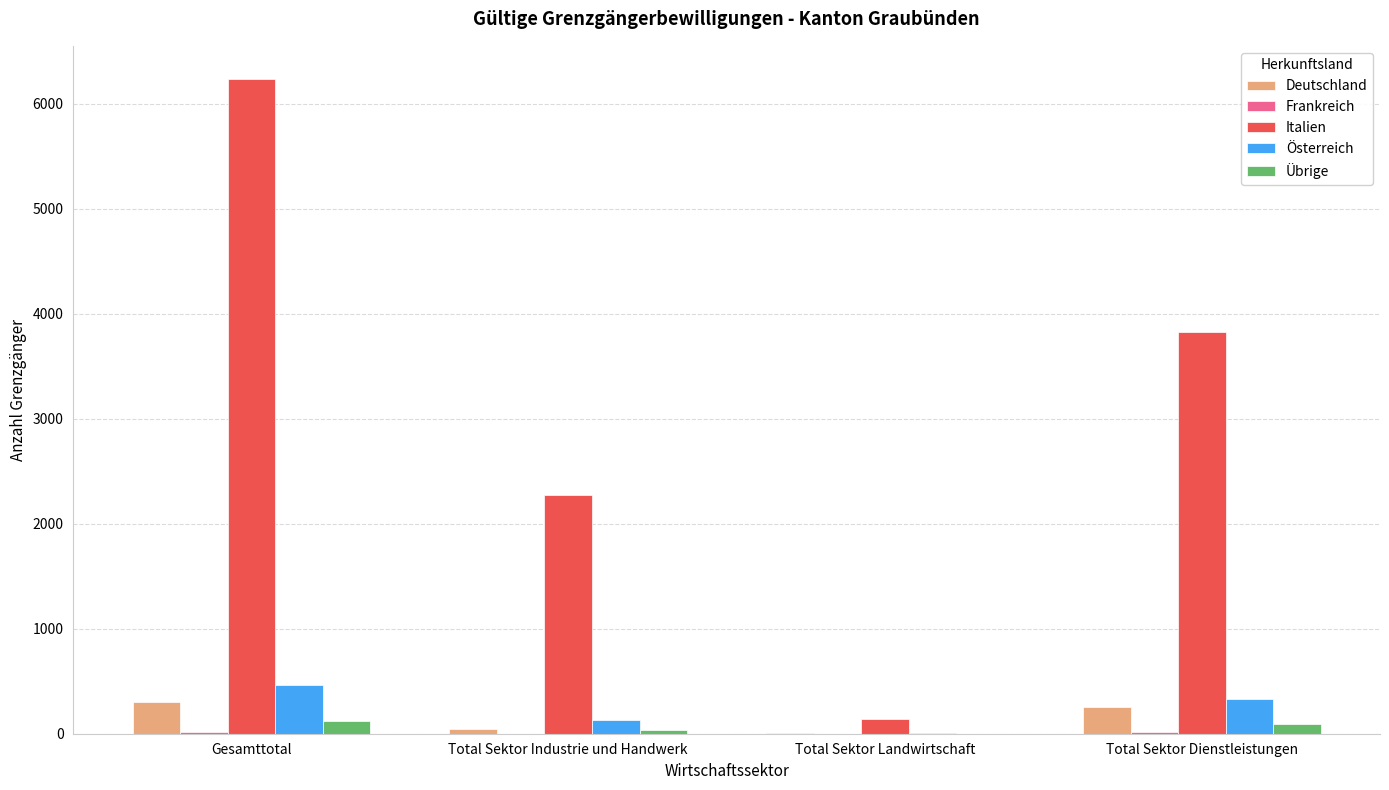

True or false: Deutschland has a value of 43 at Total Sektor Industrie und Handwerk.

True